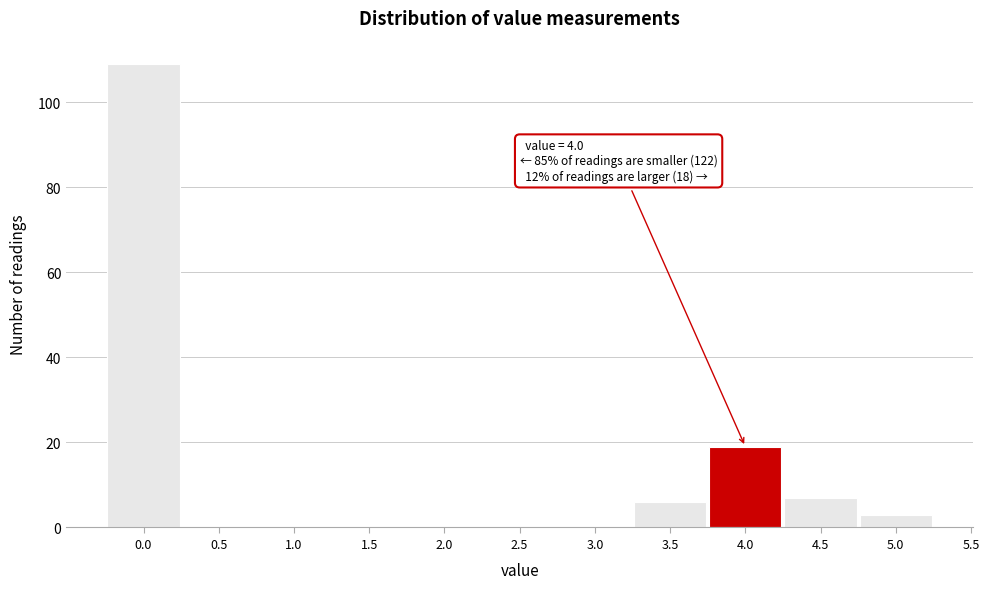

Over which range of the x-axis is the bar tallest?

-0.25 to 0.25